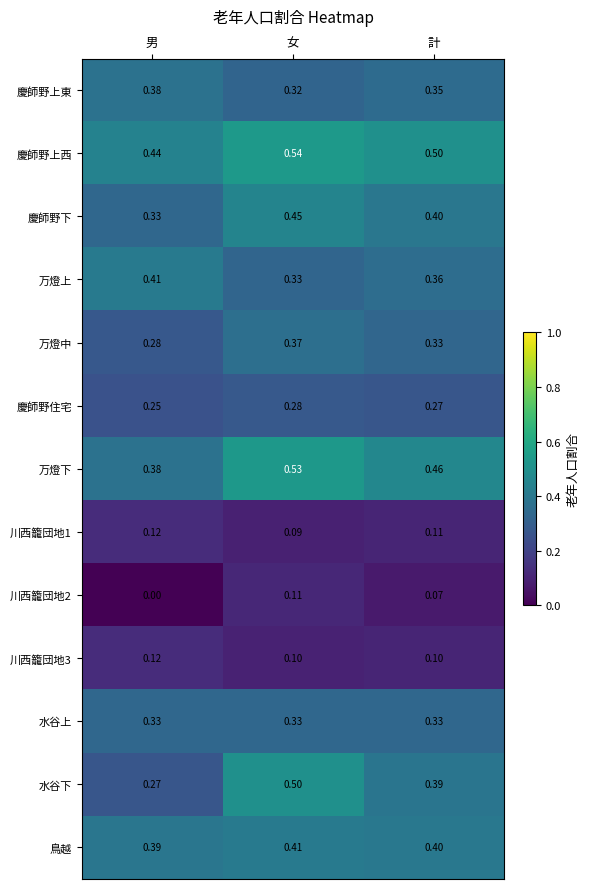

At which label is 鳥越 closest to 0?

男